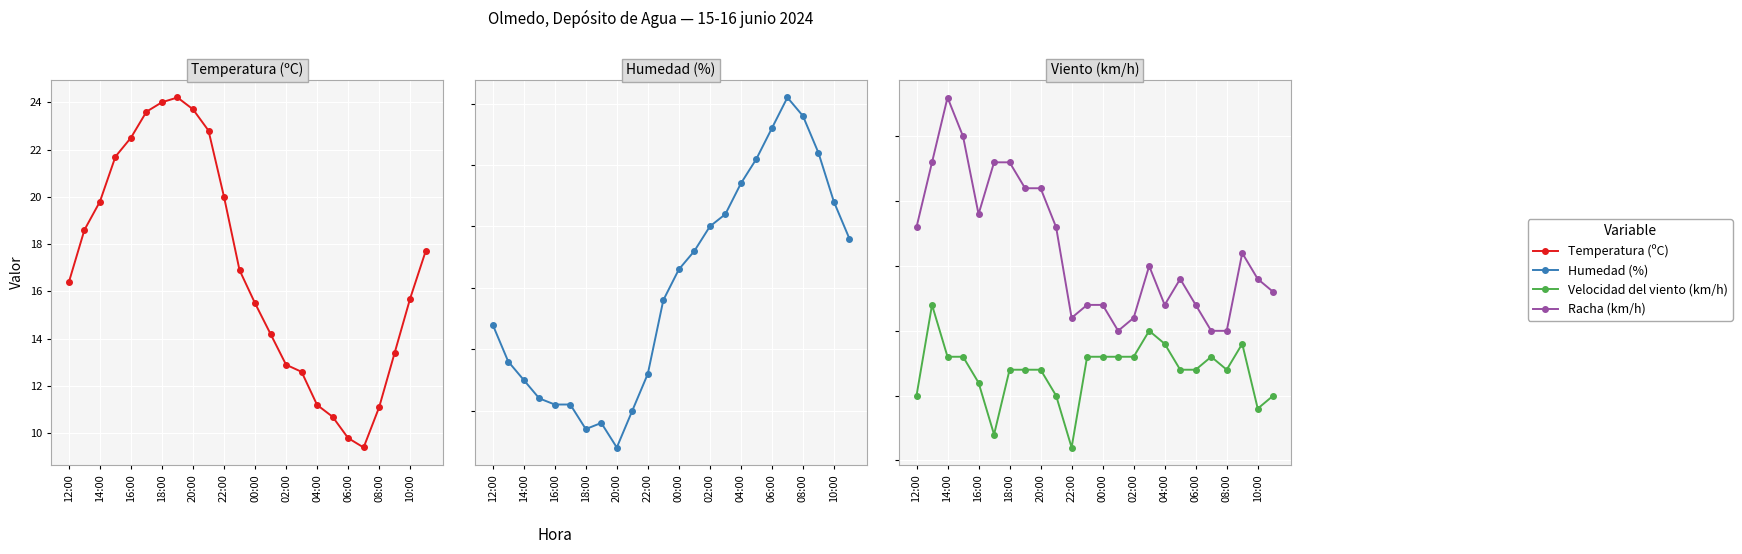

Is it true that Velocidad del viento (km/h) equals 13.0 at 14:00?

True